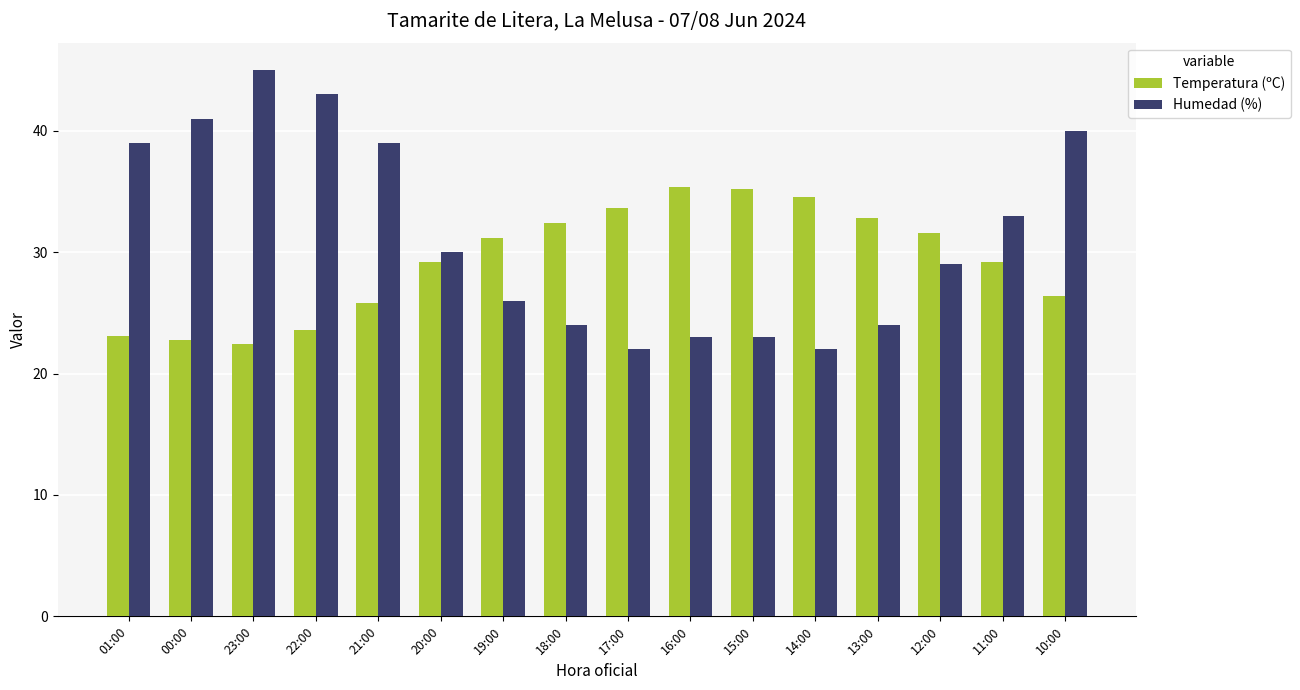

Is it true that Temperatura (ºC) equals 33.6 at 17:00?

True